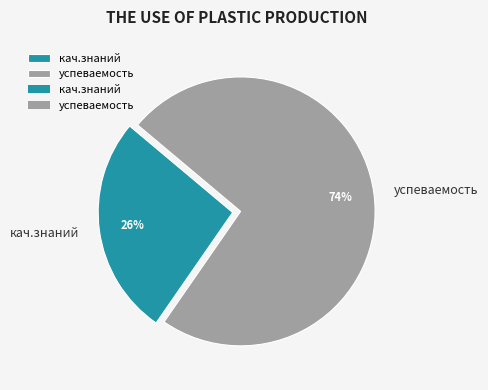

Which has a higher value, успеваемость or кач.знаний?

успеваемость